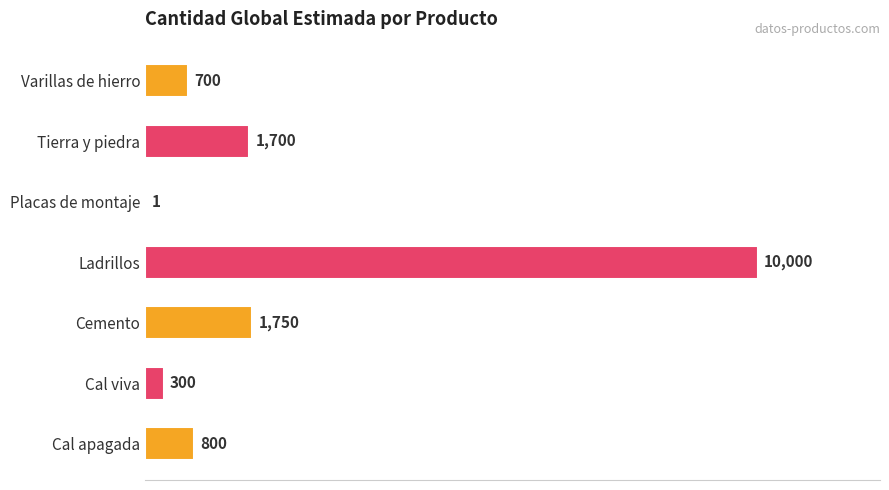

Are the bars horizontal?

Yes